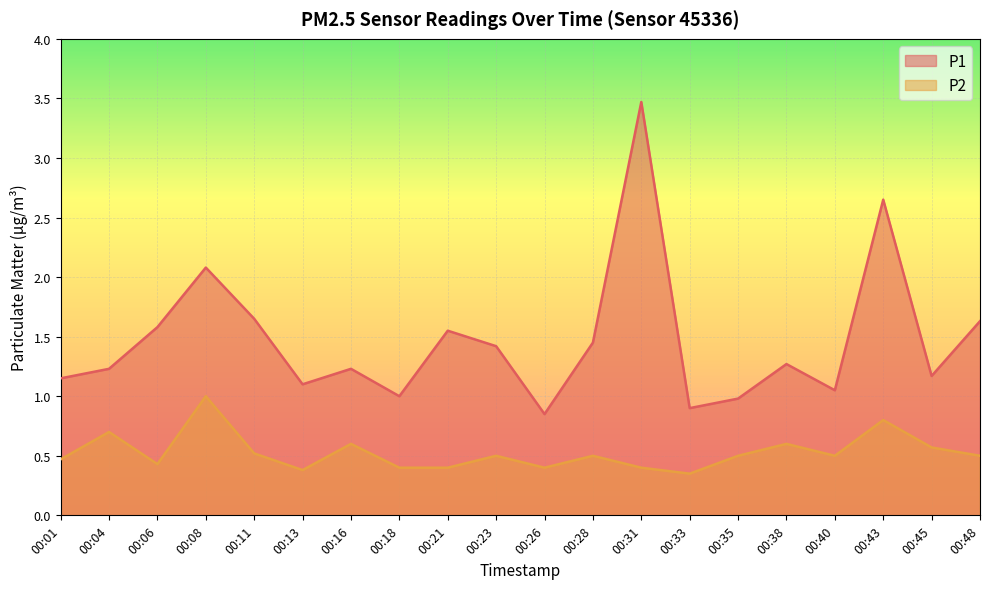

What is the difference between the second highest and second lowest values in the P1 series?

1.8